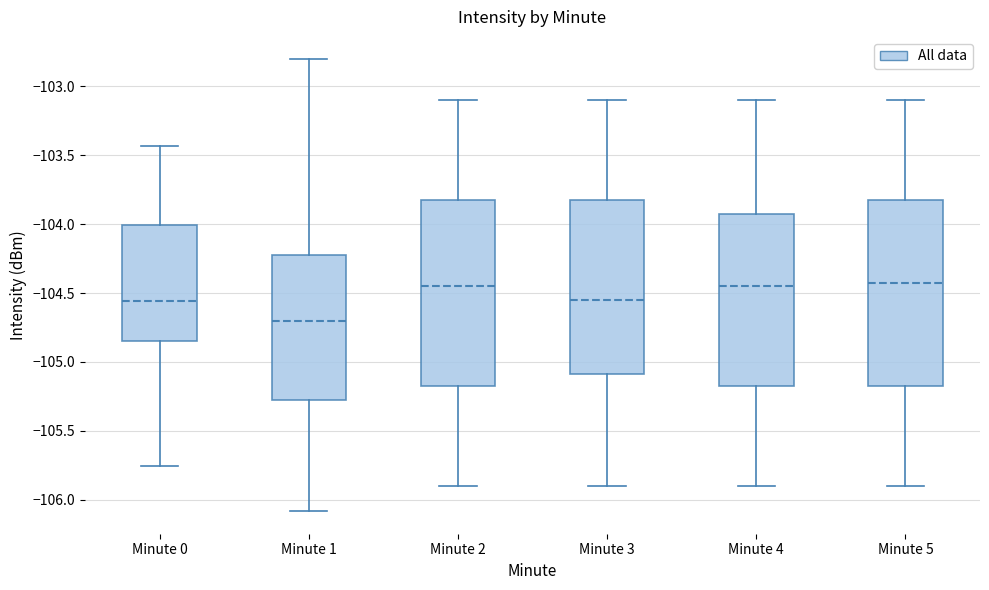

Which box has the lowest median line?

Minute 1